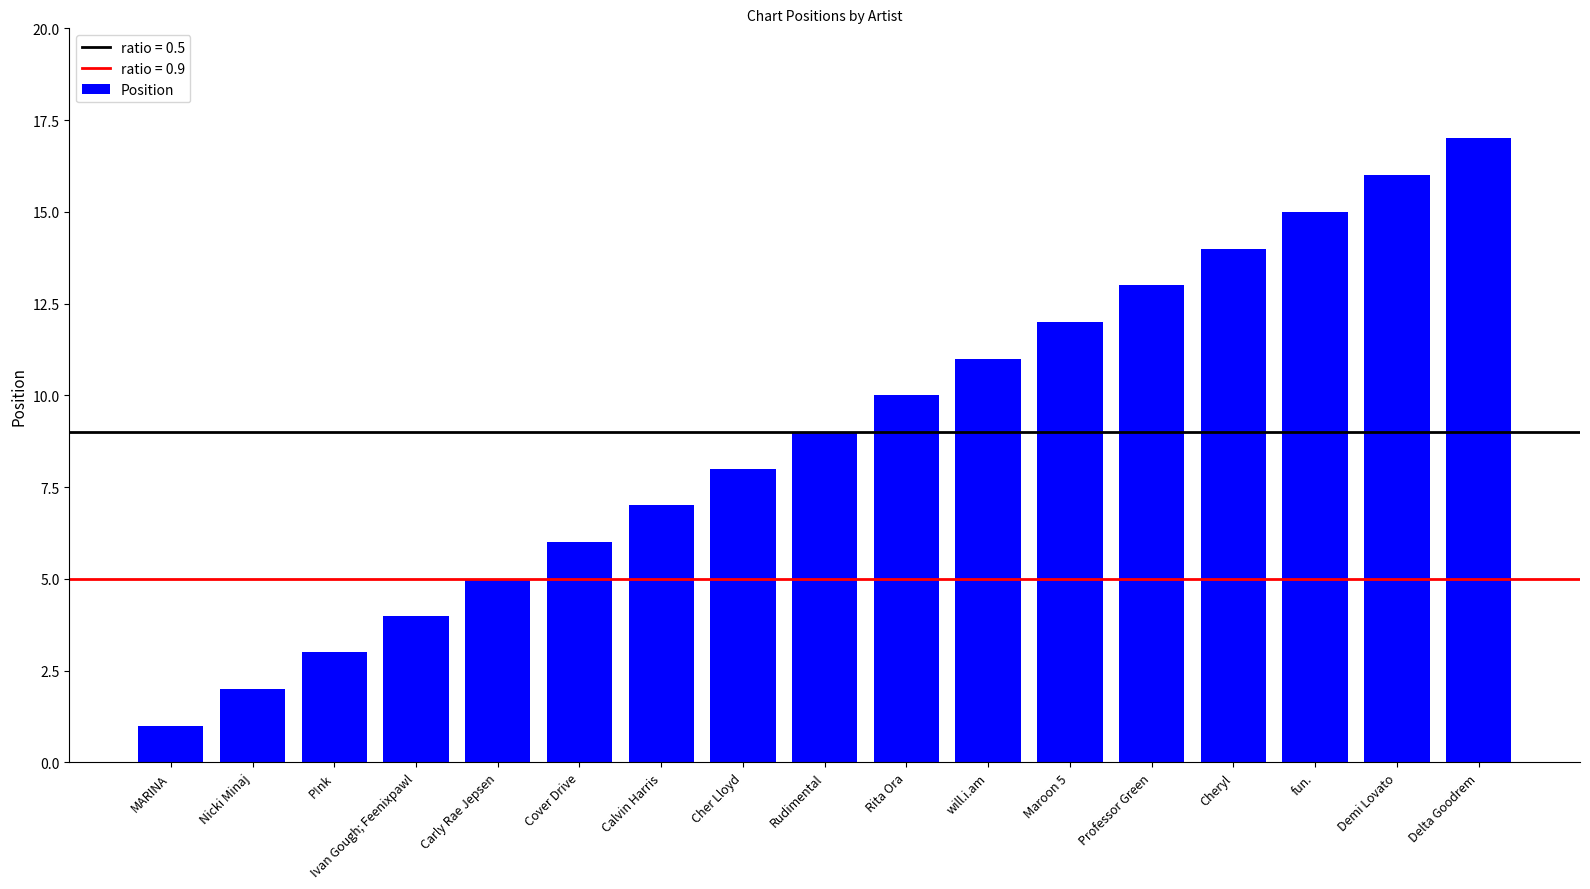

How many bars are there in total?

17